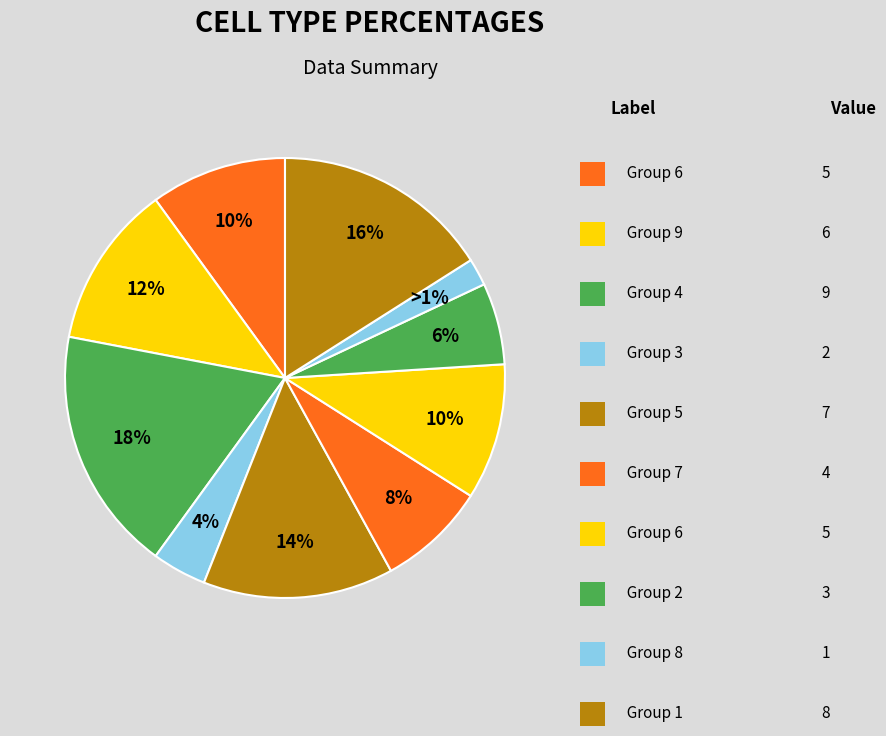

Is the sum of 3 and 1 greater than half?

No